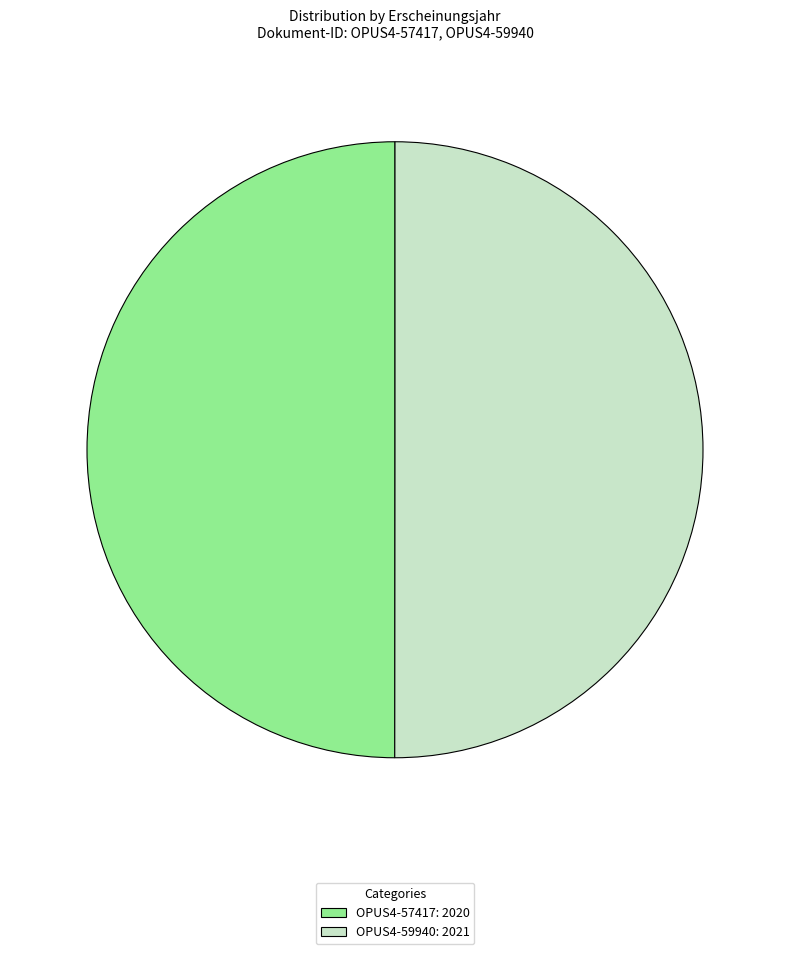

Is it true that OPUS4-57417: 2020 is 40% of the pie?

False